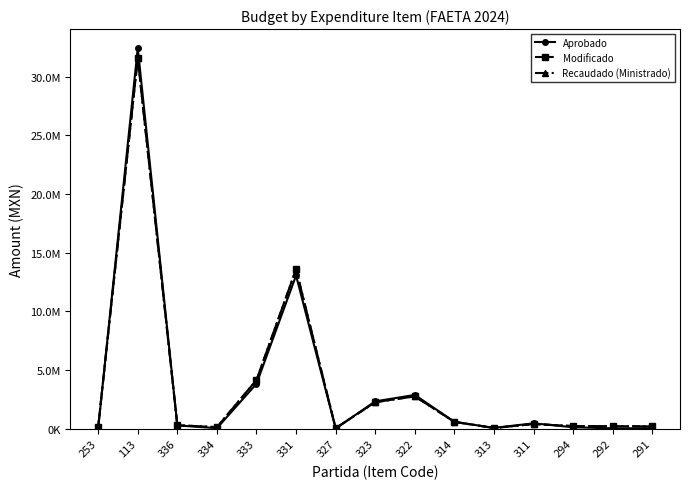

Reading right to left, what are all the values shown in this chart?

Aprobado: 54490.0	43172.0	133576.0	470000.0	80000.0	600000.0	2888923.0	2340615.0	30000.0	13068611.0	3840000.0	54490.0	290615.0	32442240.0	54490.0
Modificado: 209633.3	226912.3	233494.1	408965.0	70599.2	590358.6	2767401.4	2269941.5	52795.2	13602898.0	4160000.0	144490.0	308313.0	31565624.7	154367.4
Recaudado (Ministrado): 209633.3	226912.3	233494.1	408965.0	70599.2	590358.6	2767401.4	2269941.5	52795.2	13602898.0	4160000.0	144490.0	308313.0	31565624.7	154367.4